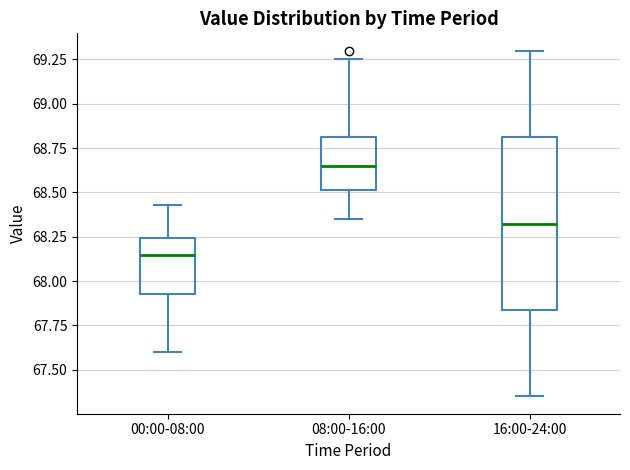

Where does the median line of the box for 00:00-08:00 sit on the y-axis? The values are not printed on the chart, so give them approximately, as read against the axis.

68.15